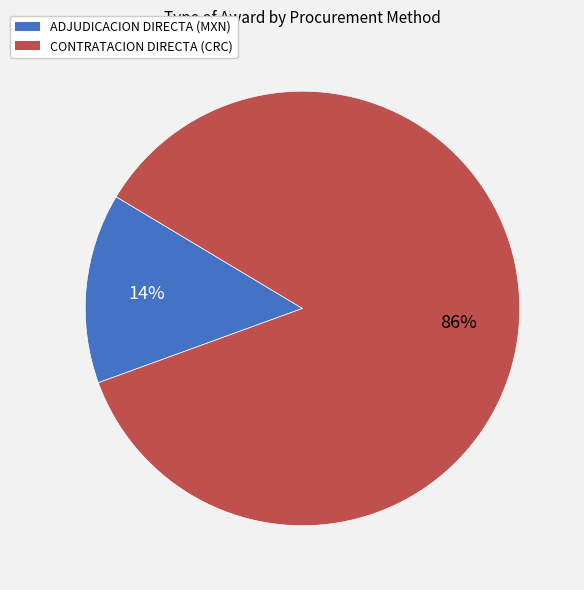

How many segments does this pie chart have?

2